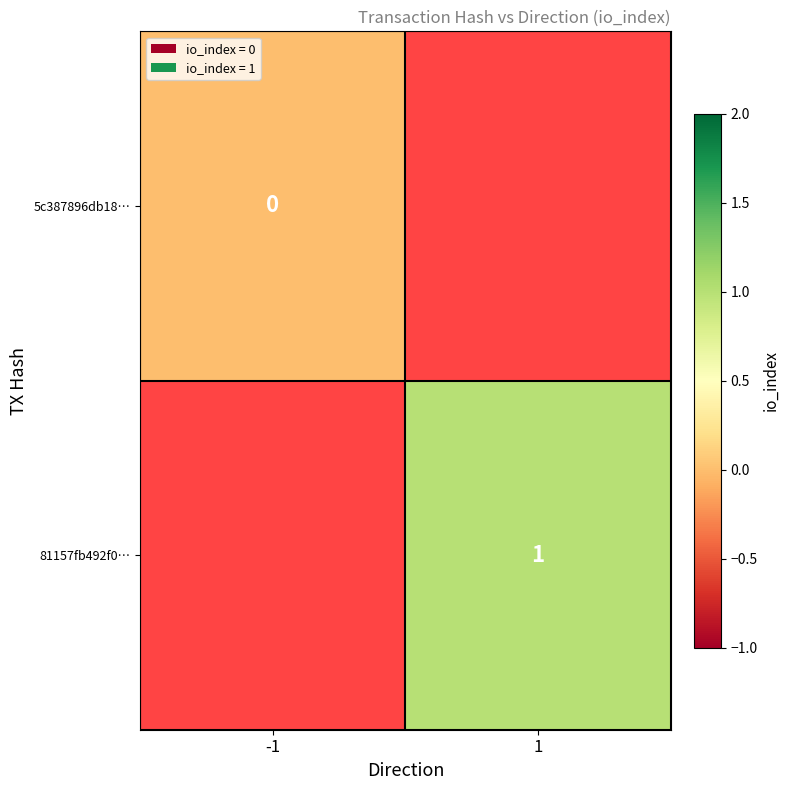

At which category does the chart reach its peak across all series?

1